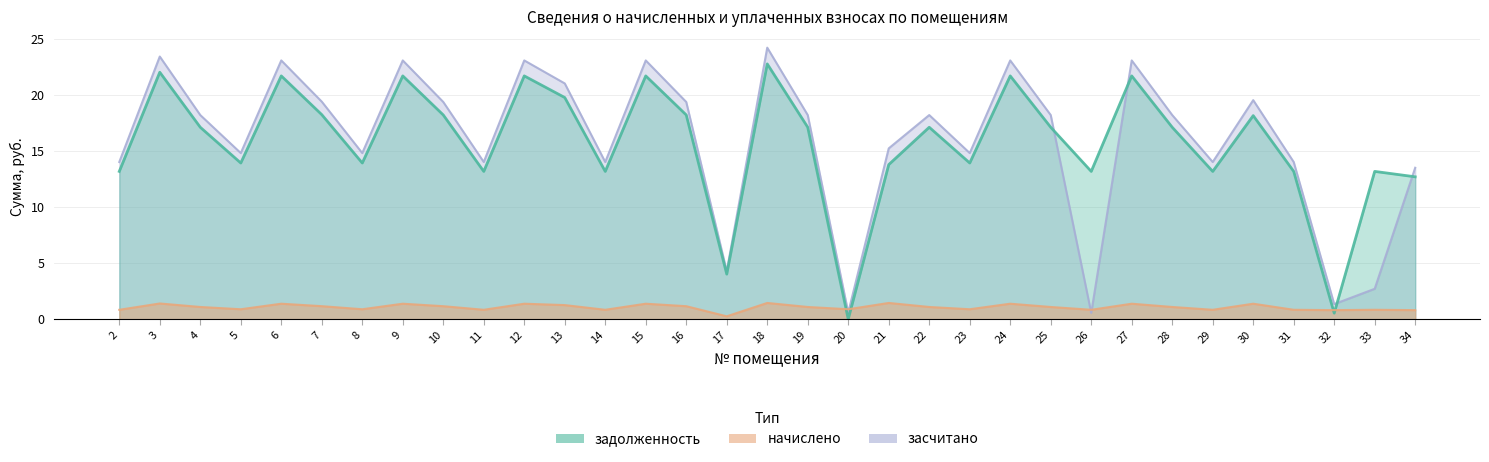

What are all the series names shown in the legend?

задолженность, начислено, засчитано